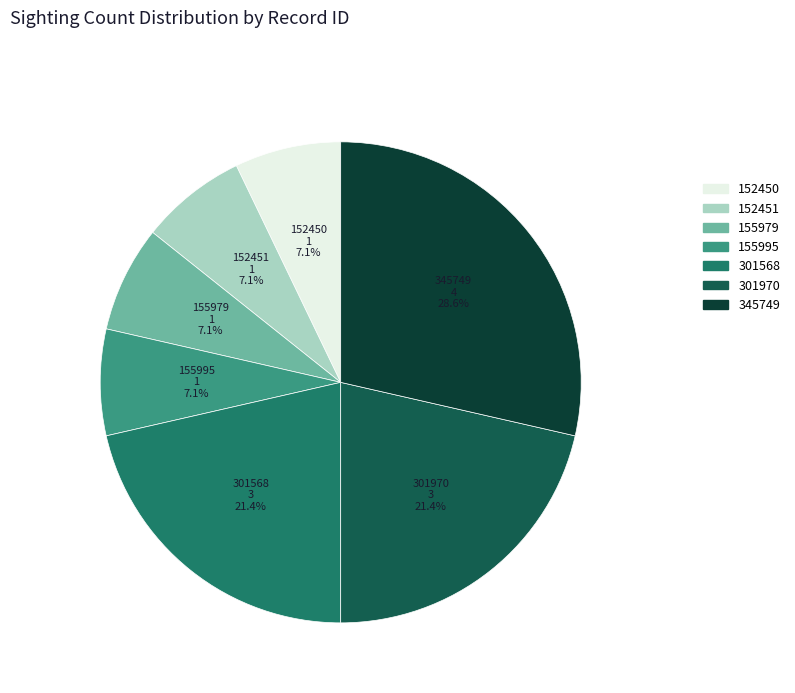

How many segments does this pie chart have?

7